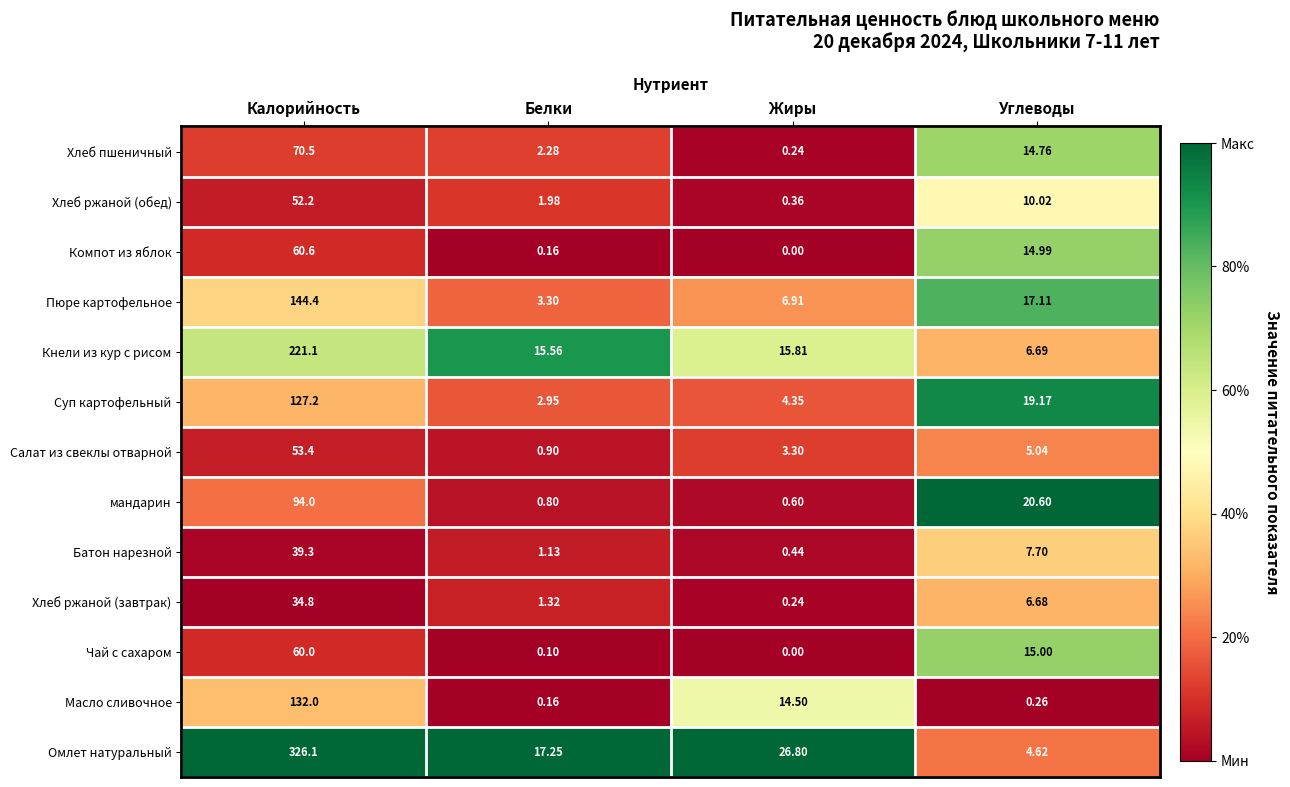

Which series has the largest range (max minus min)?

Омлет натуральный